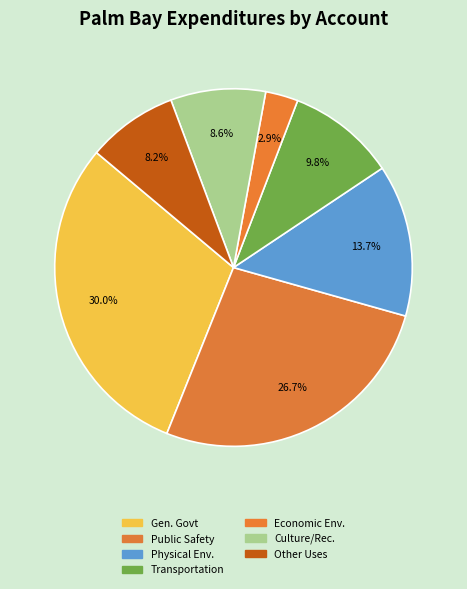

Which category has the biggest portion of the pie?

General Government Services